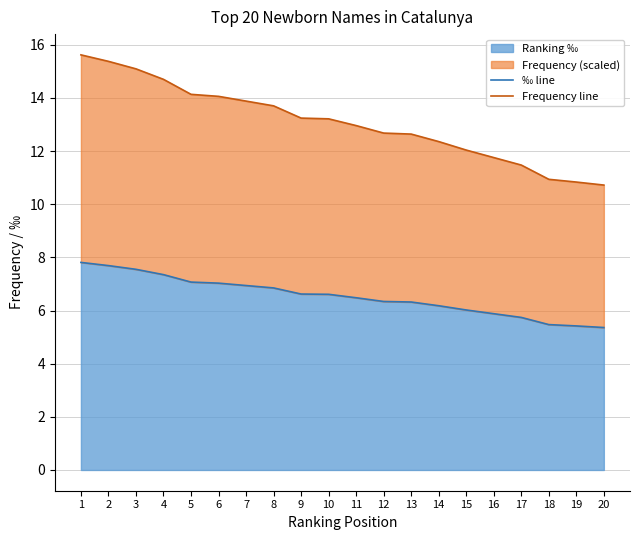

What is the difference between the highest and lowest values at 20?

5.4